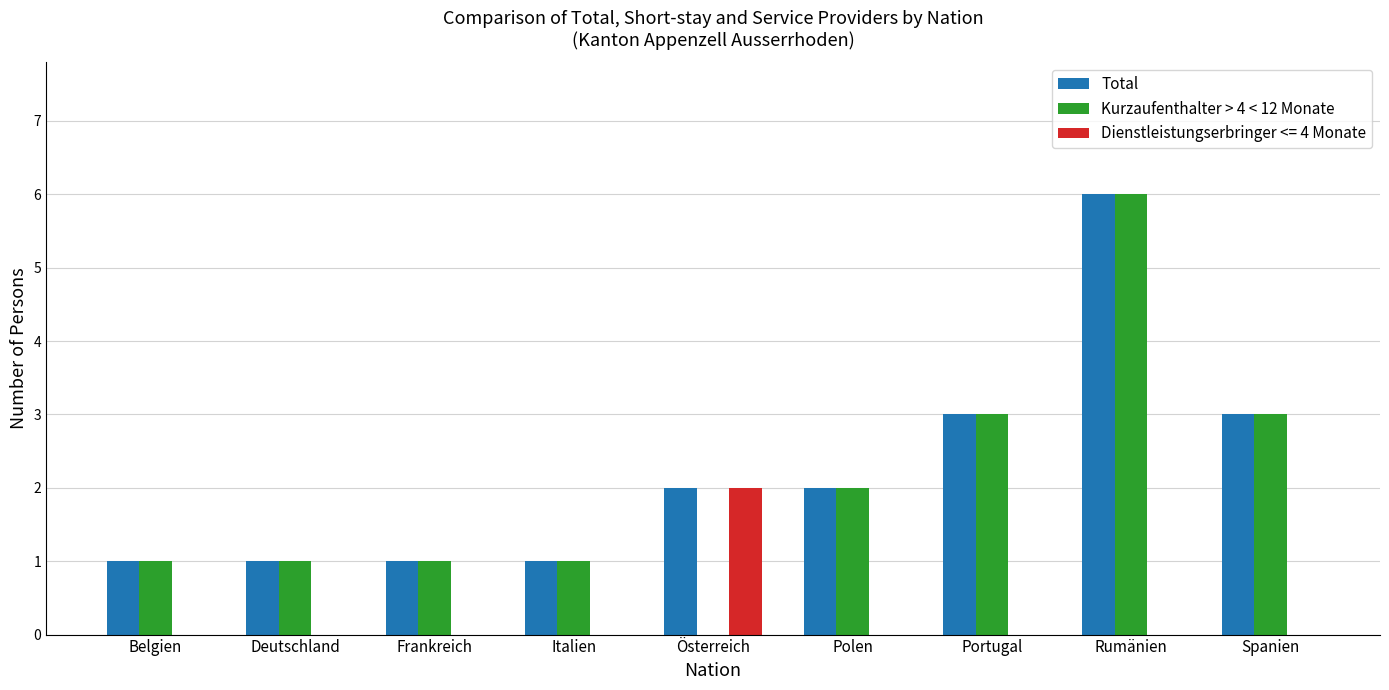

What is the sum of the Kurzaufenthalter > 4 < 12 Monate values at Italien and Portugal?

4